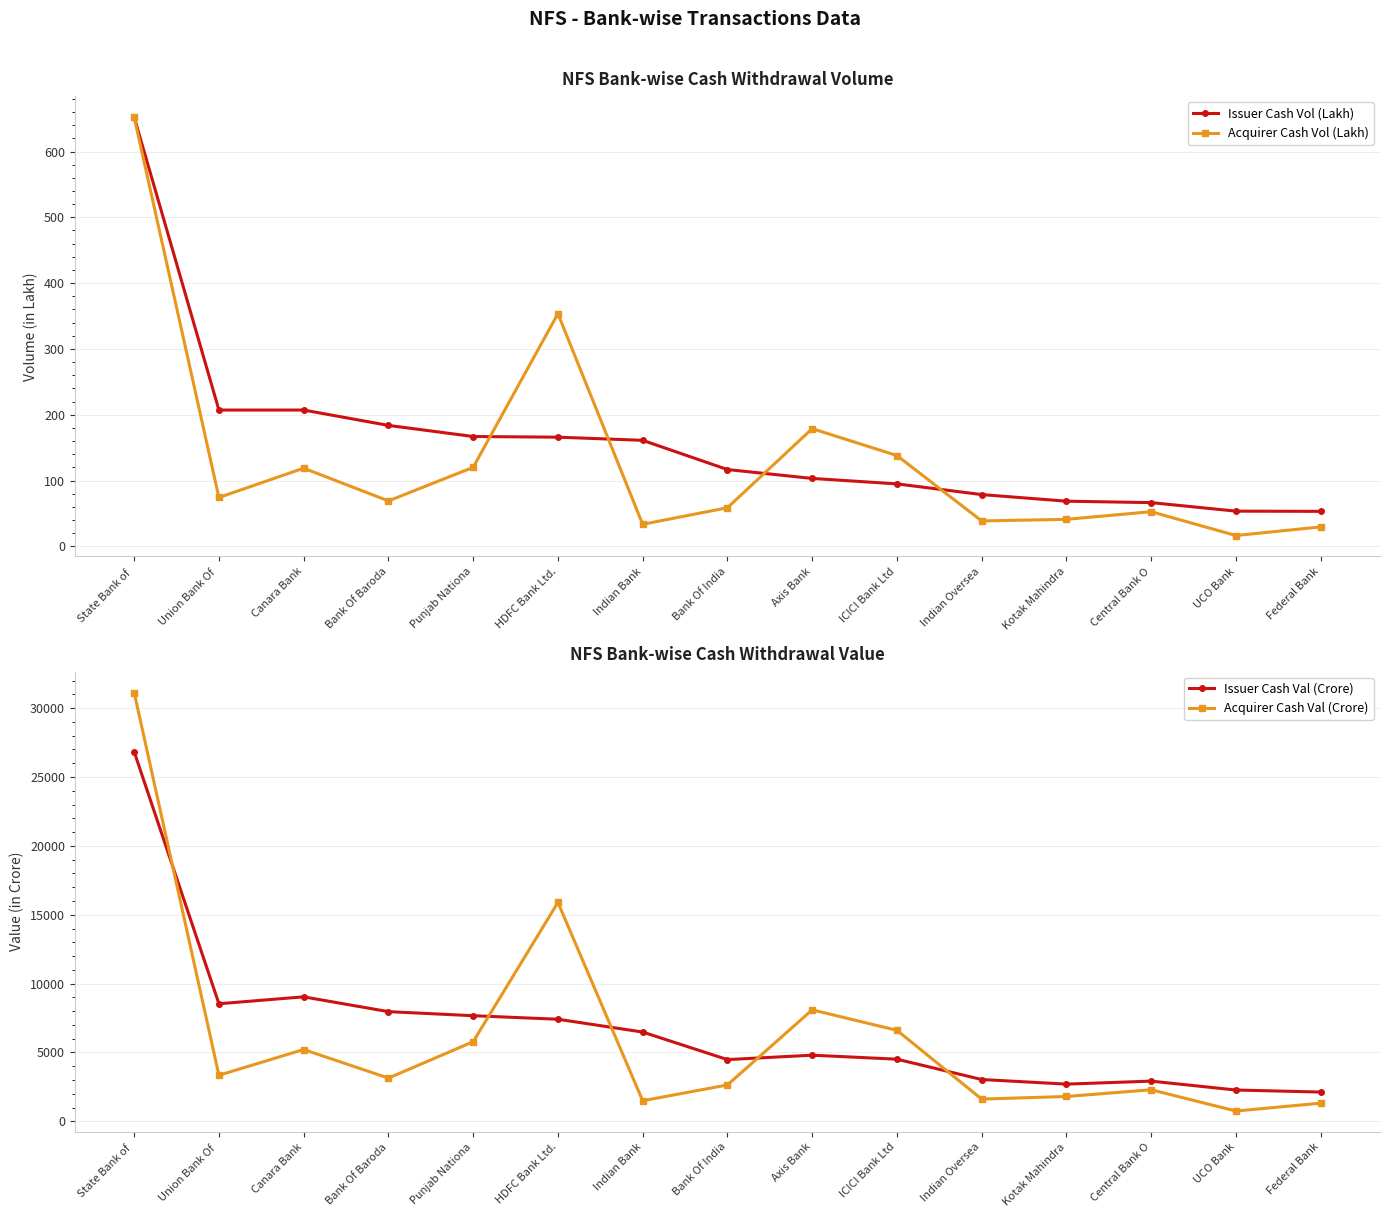

At which category does Acquirer Cash Val (Crore) reach its first local valley?

Union Bank Of 